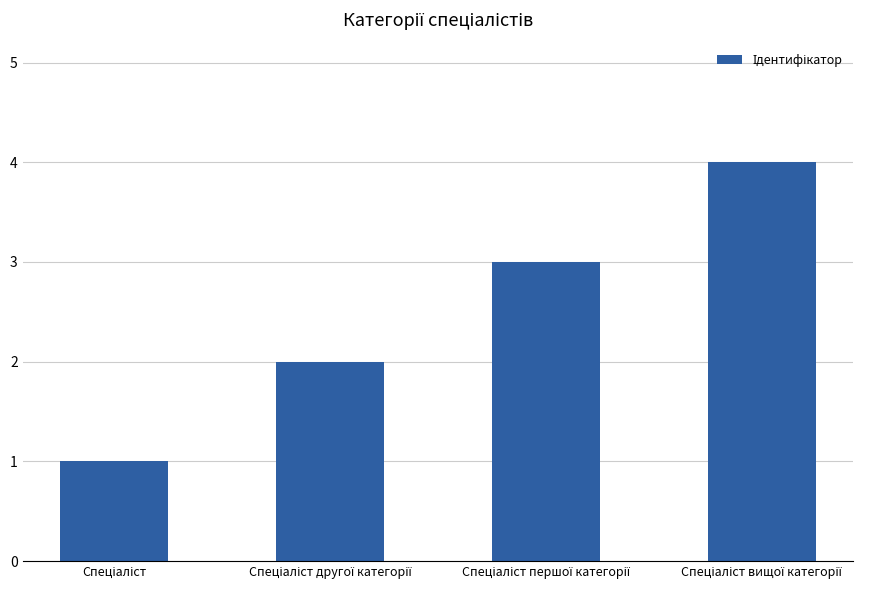

What is the greatest value displayed?

4